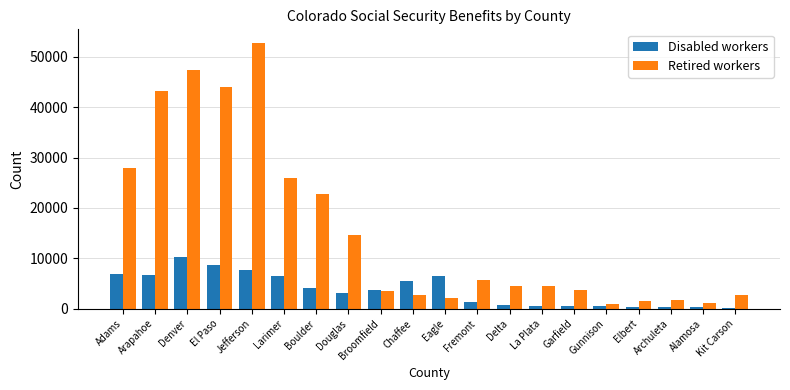

Which category has the highest value in the Retired workers series?

Jefferson